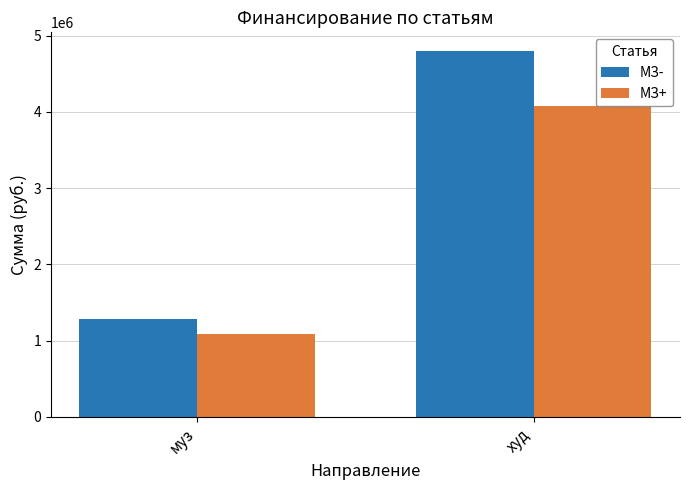

Rank the categories by МЗ+ value from highest to lowest.

худ, муз